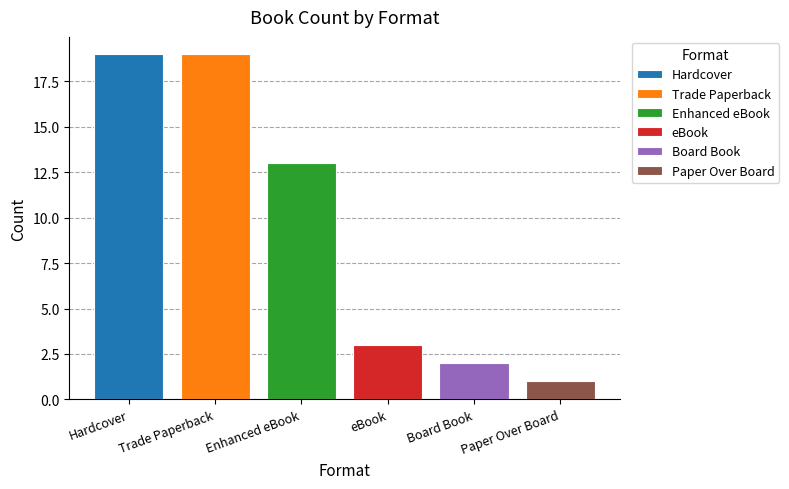

What is the change in value from Enhanced eBook to eBook?

-10